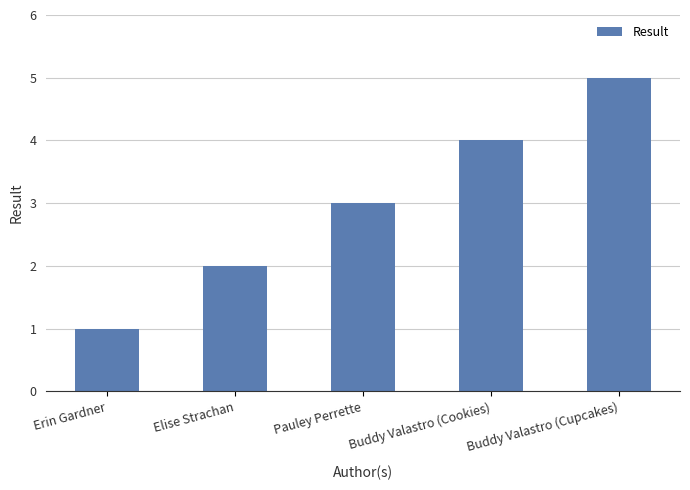

Does the chart contain any negative values?

No